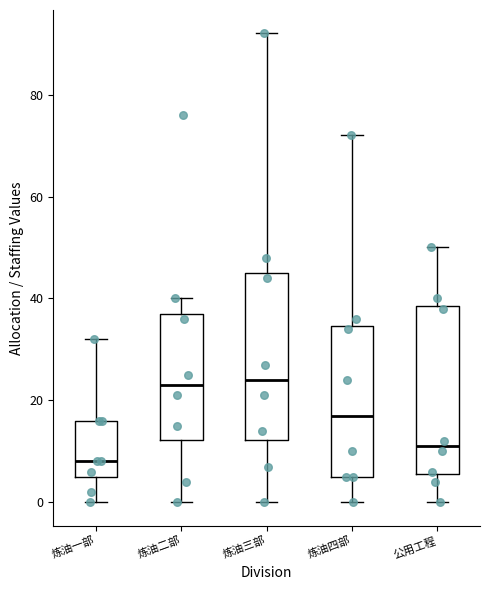

Reading left to right, read every box against the y-axis: the position of its median line, the range the box covers, and the ends of its whiskers. The values are not printed on the chart, so give them approximately, as read against the axis.

炼油一部: median 8, box 6 to 16, whiskers 0 to 32
炼油二部: median 24, box 12 to 38, whiskers 0 to 40
炼油三部: median 24, box 12 to 46, whiskers 0 to 92
炼油四部: median 18, box 6 to 34, whiskers 0 to 72
公用工程: median 12, box 6 to 38, whiskers 0 to 50